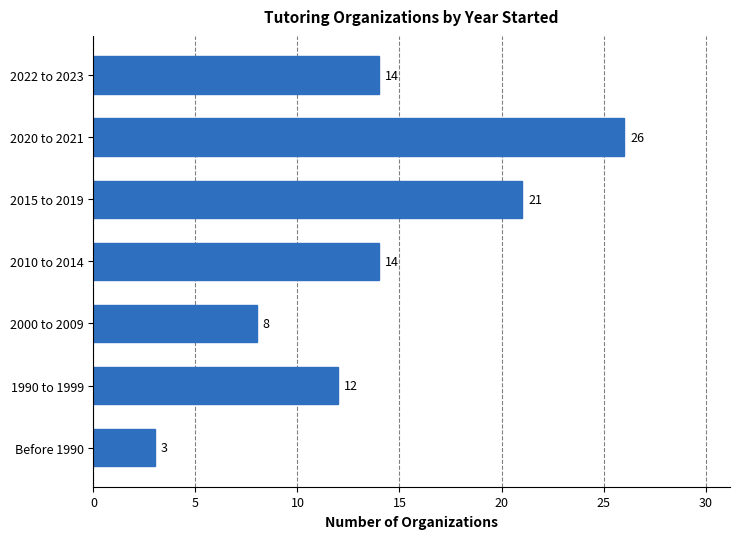

How many values are between 8 and 21?

5